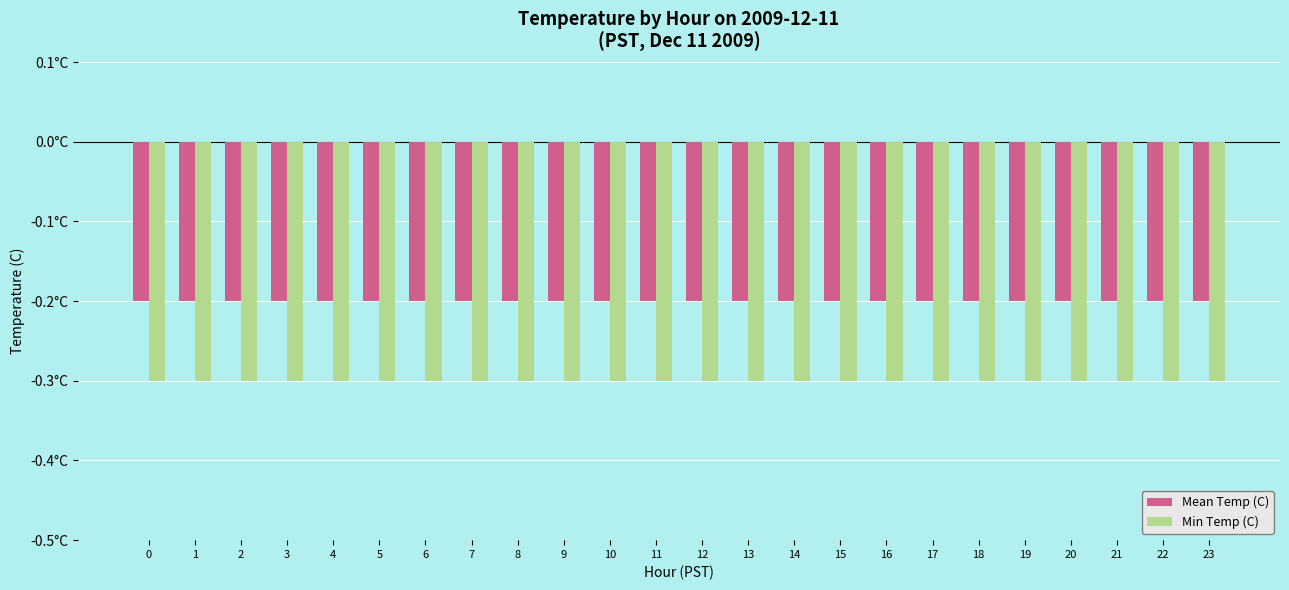

What are all the series names shown in the legend?

Mean Temp (C), Min Temp (C)